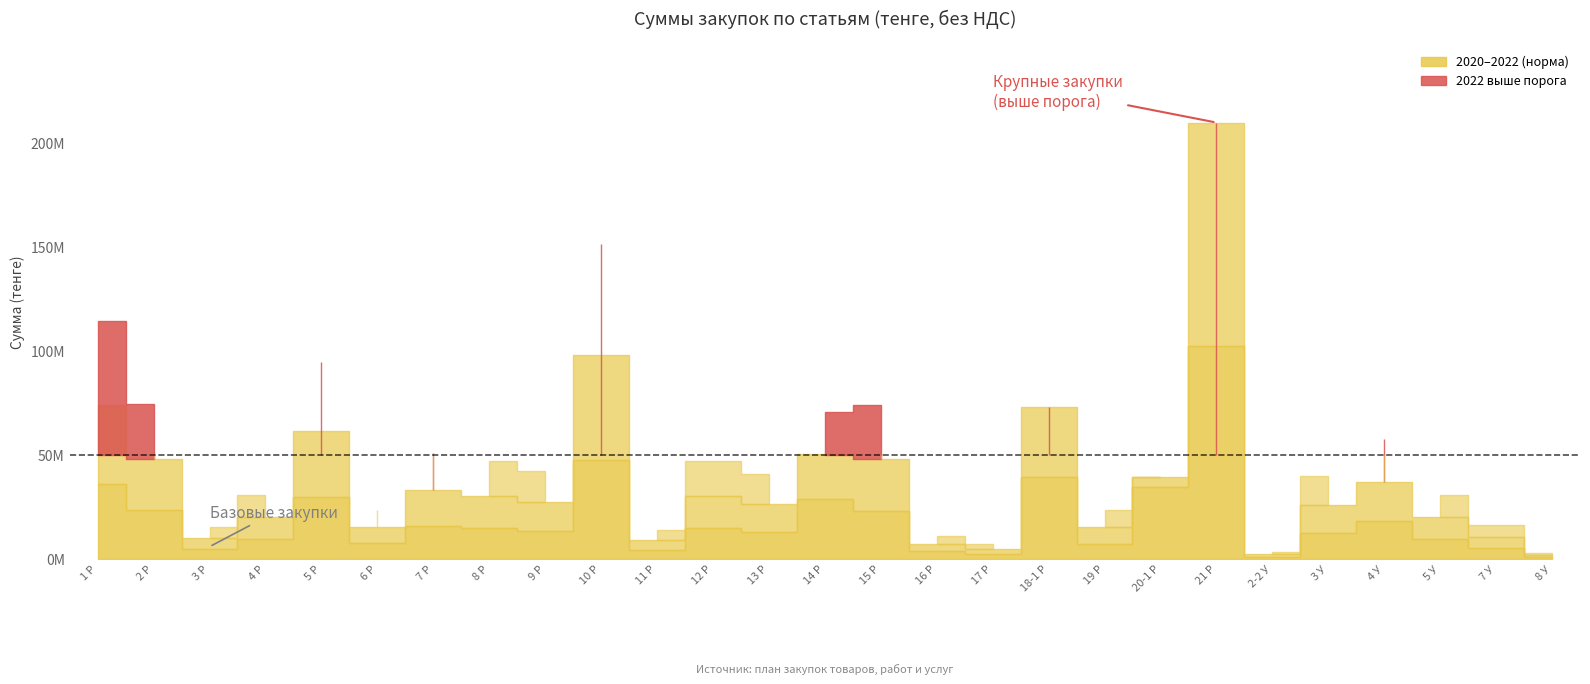

How many lines are shown in the chart?

3